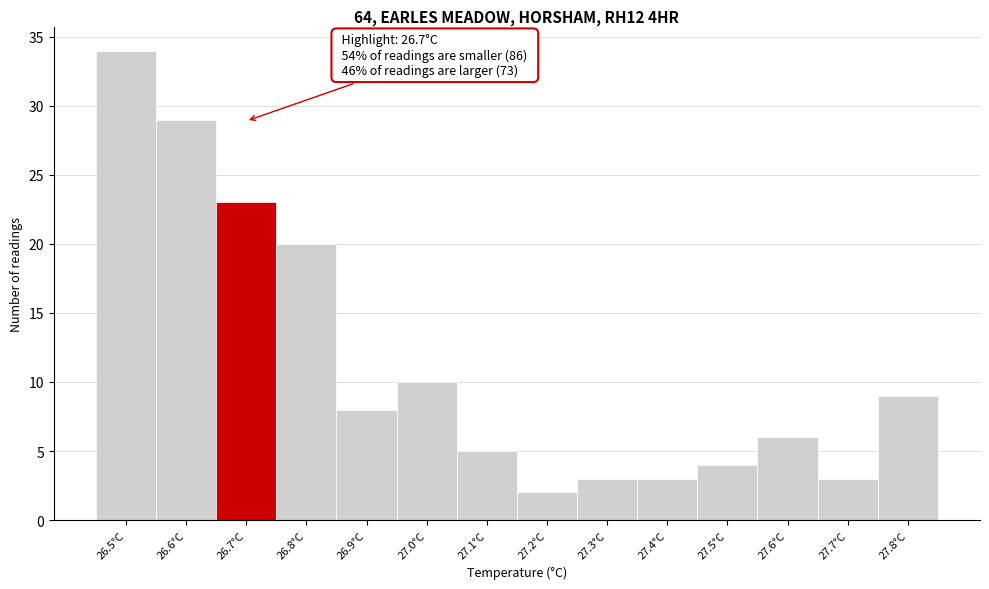

Which range on the x-axis has the tallest bar?

26.45 to 26.55